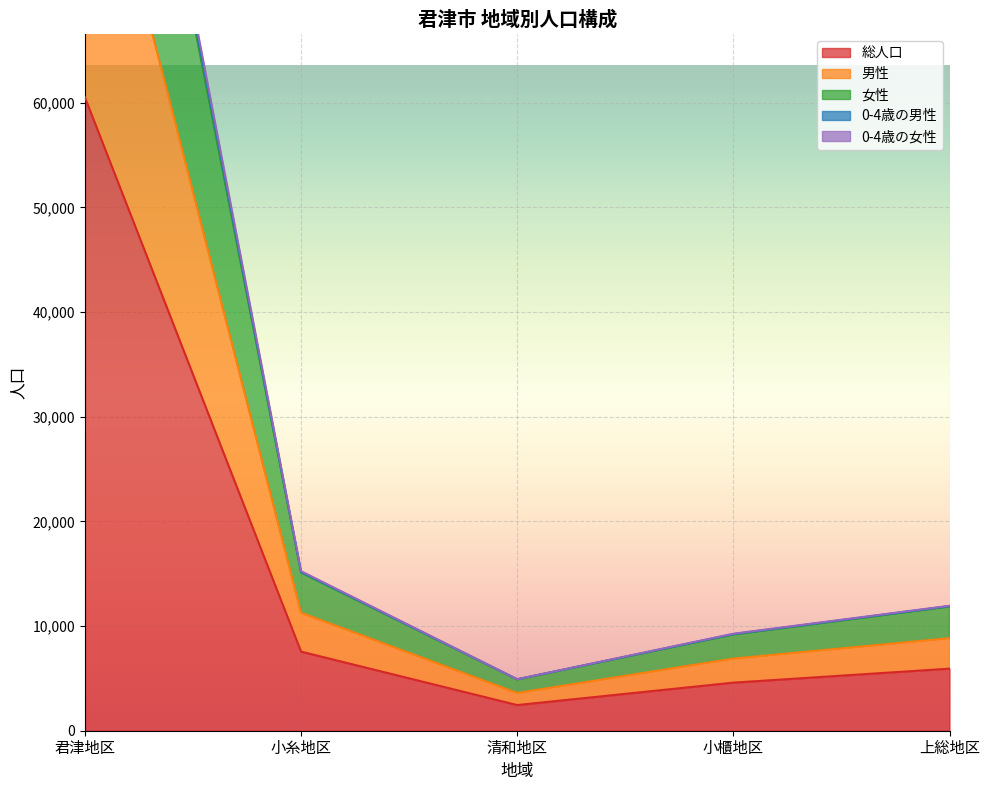

Reading right to left, extract all data points from this chart.

総人口: 5930	4594	2452	7558	60525
男性: 8843	6892	3607	11271	91696
女性: 11860	9188	4904	15116	121050
0-4歳の男性: 11940	9268	4922	15242	123038
0-4歳の女性: 11903	9227	4911	15175	122076